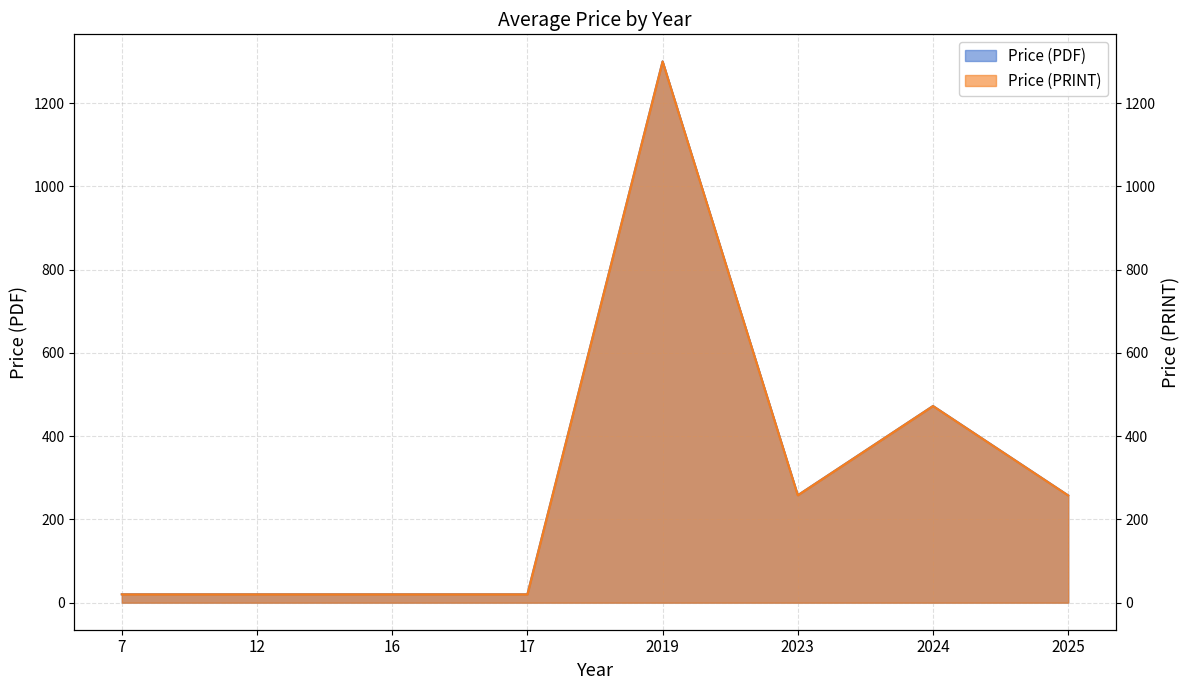

The Price (PDF) series shows 472.3 at 2024. True or false?

True